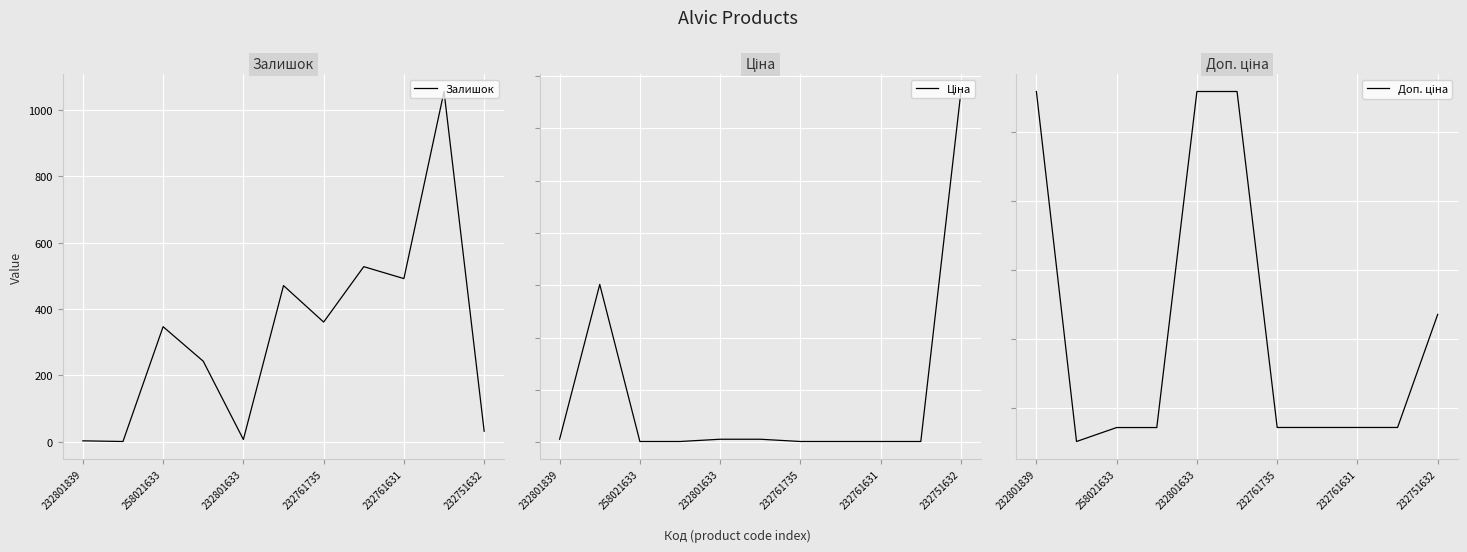

At which category does the chart reach its peak across all series?

232801839